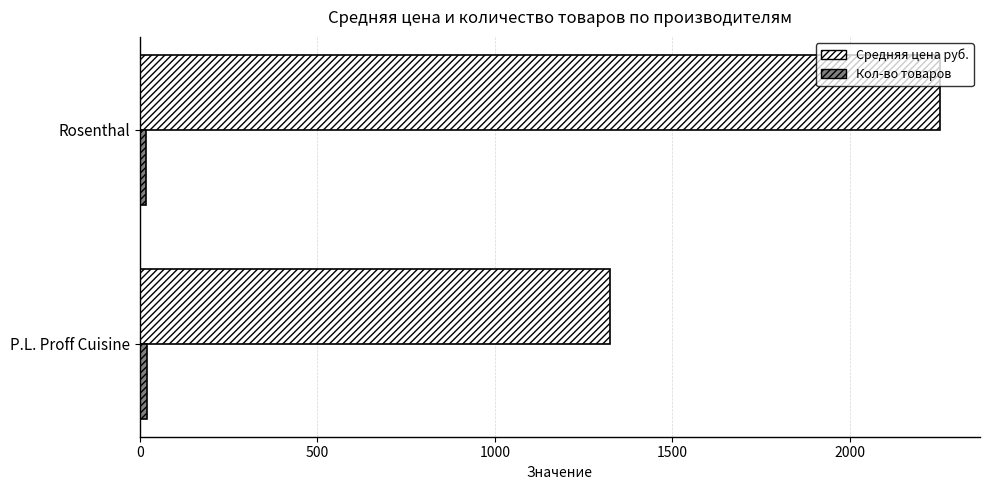

At which label is Средняя цена руб. closest to 1789?

P.L. Proff Cuisine